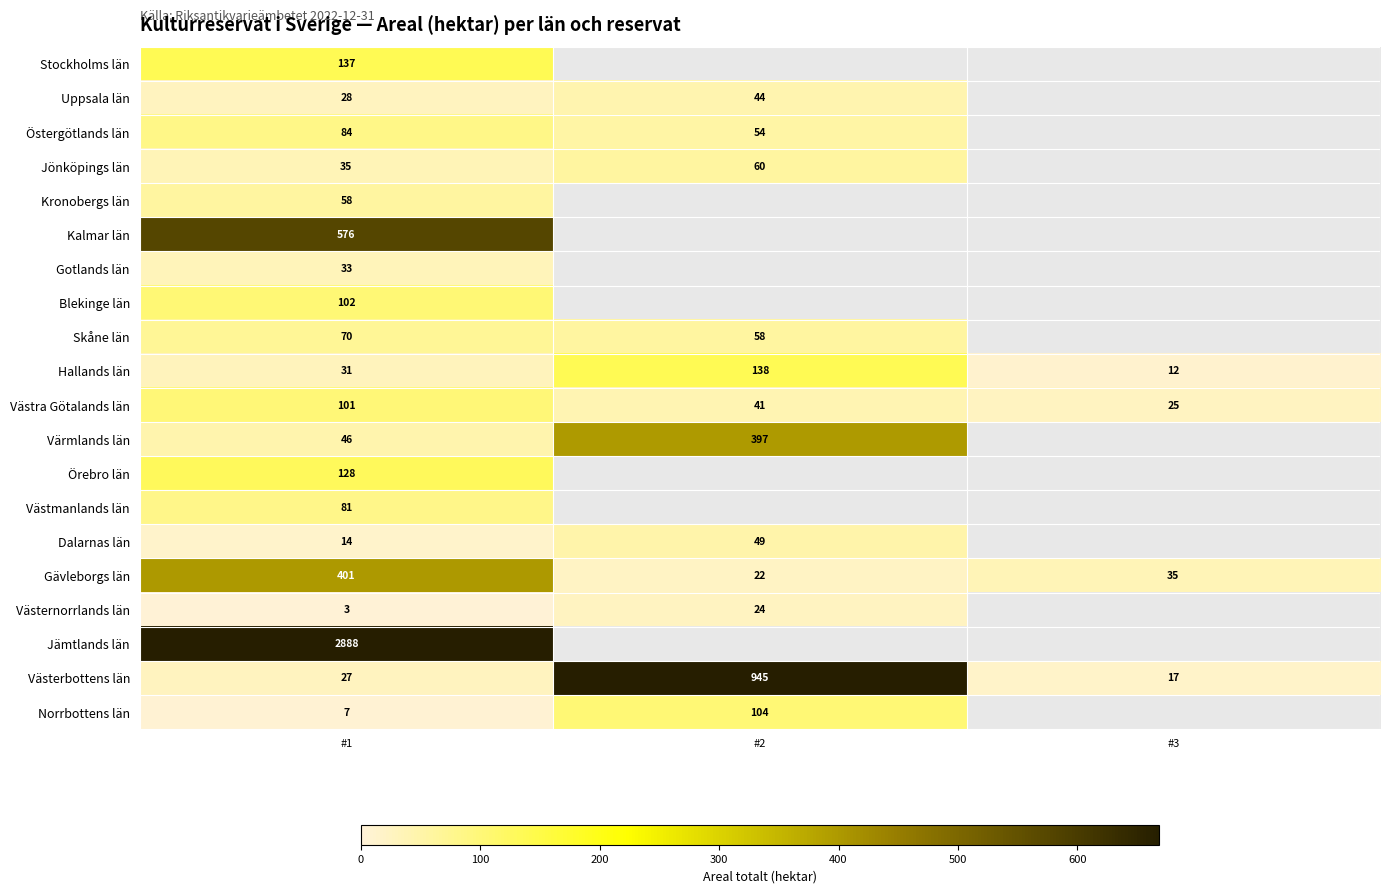

What is the spread (max minus min) of values at #1?

2885